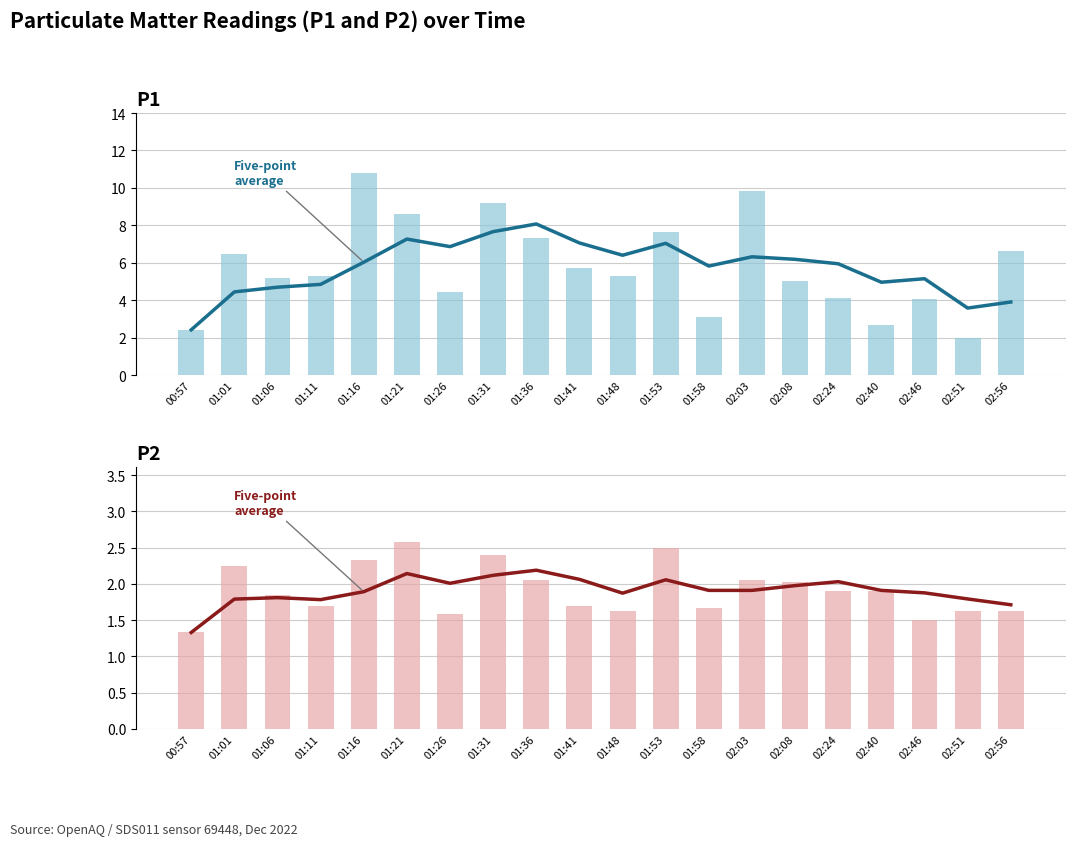

At how many categories does at least one series exceed 5?

13